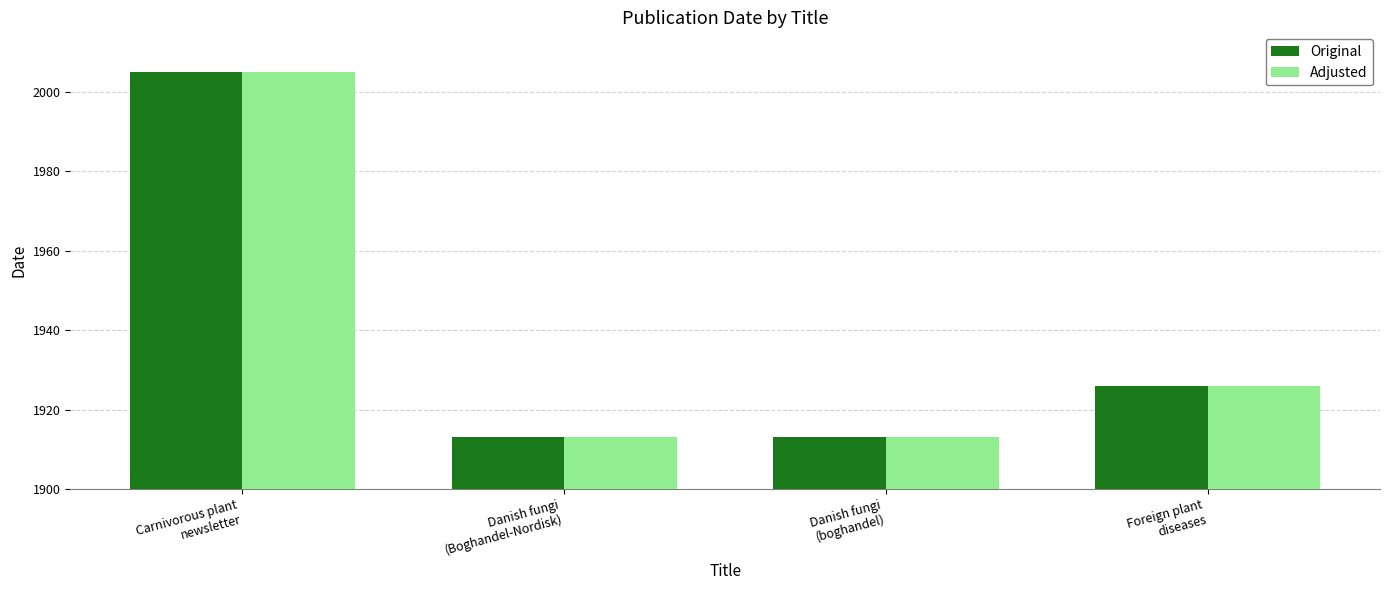

What is the lowest value of the Original series?

1913